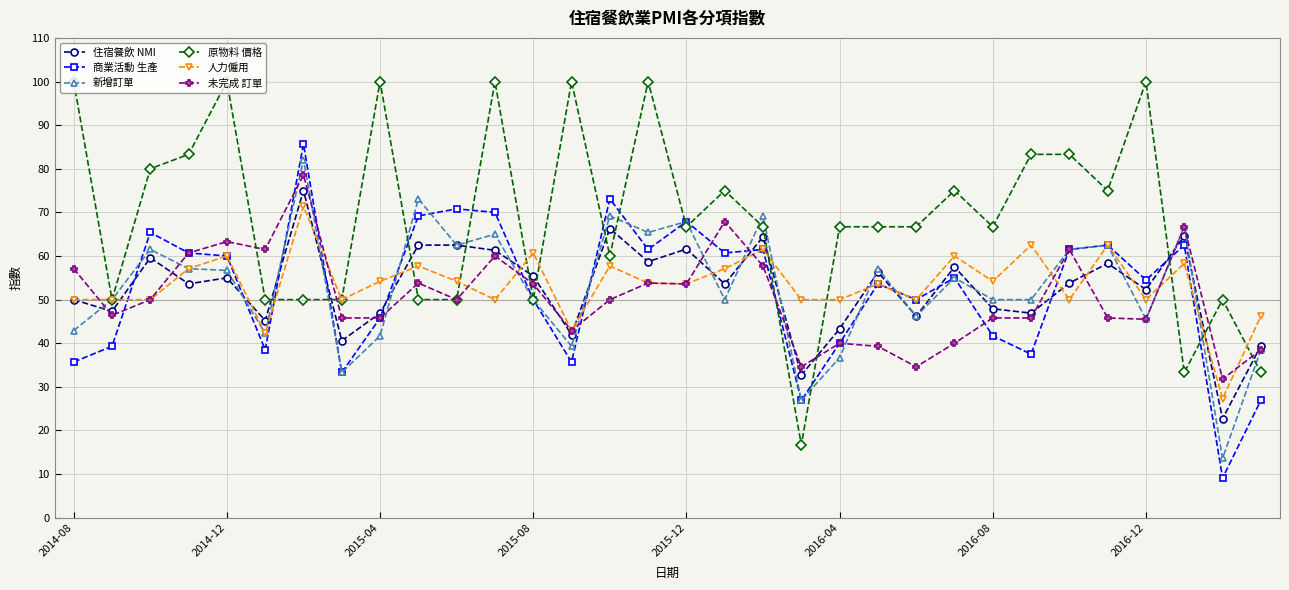

True or false: 住宿餐飲 NMI has more than 1 points higher than both neighbors.

True